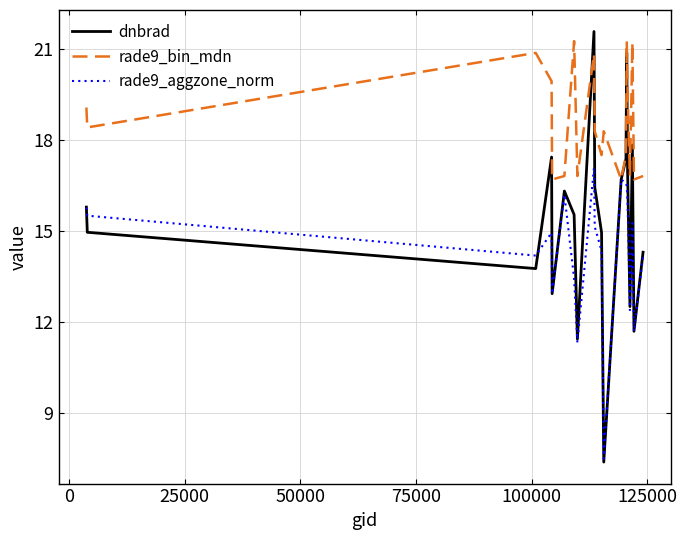

What is the maximum value shown in the chart?

21.6